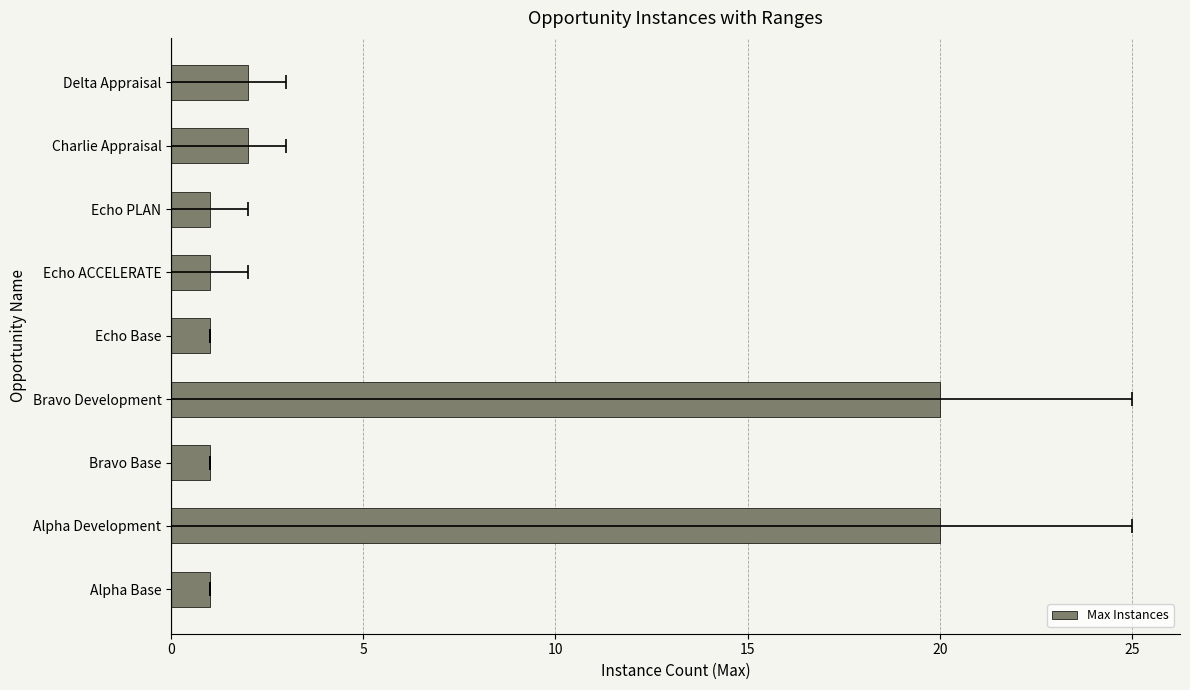

What is the minimum value shown in the chart?

1